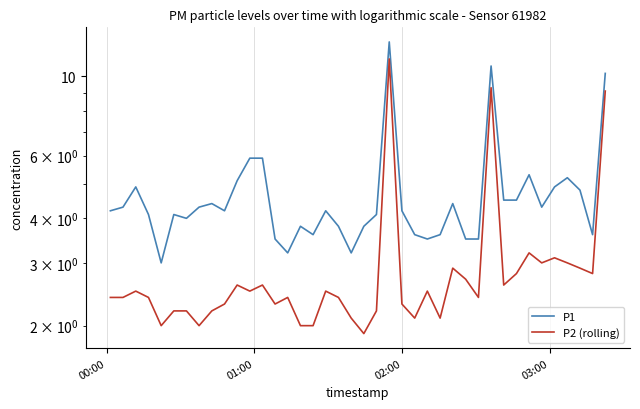

What is the value of the P1 point at the 38th from the left?

4.8